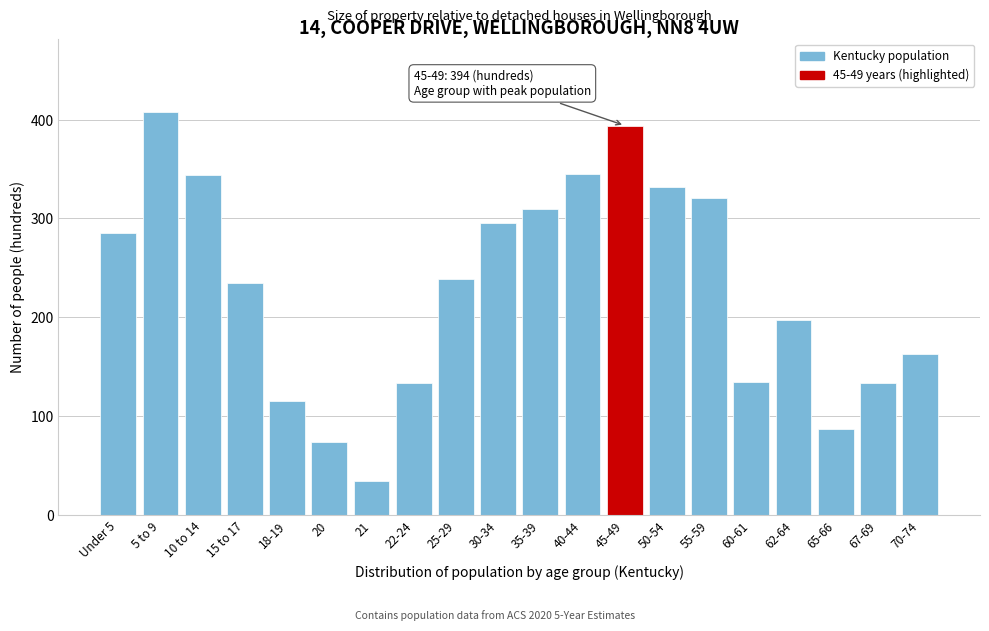

The chart shows a value of 235 at 15 to 17. True or false?

True